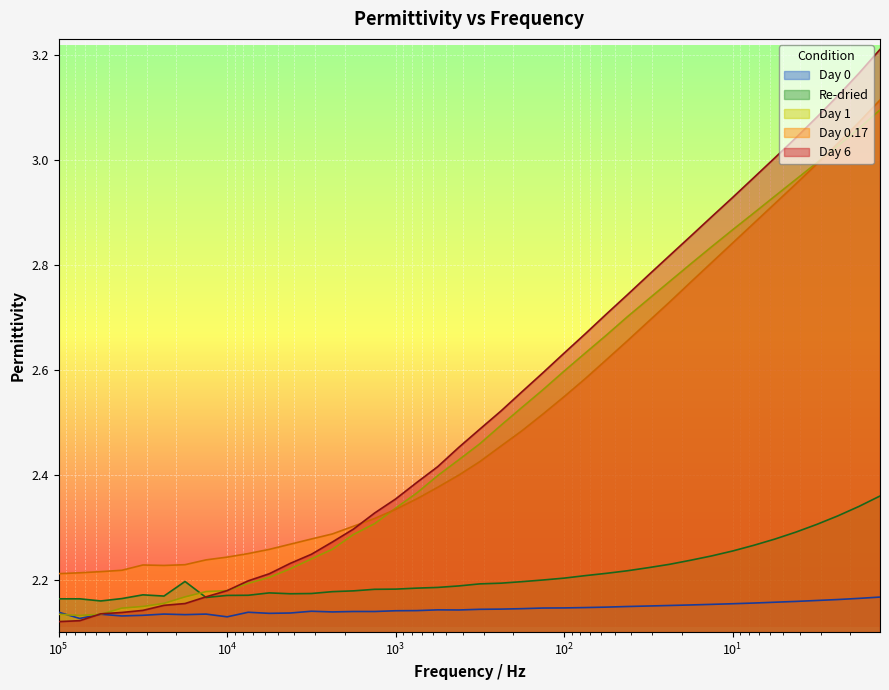

What is the smallest value displayed?

2.1